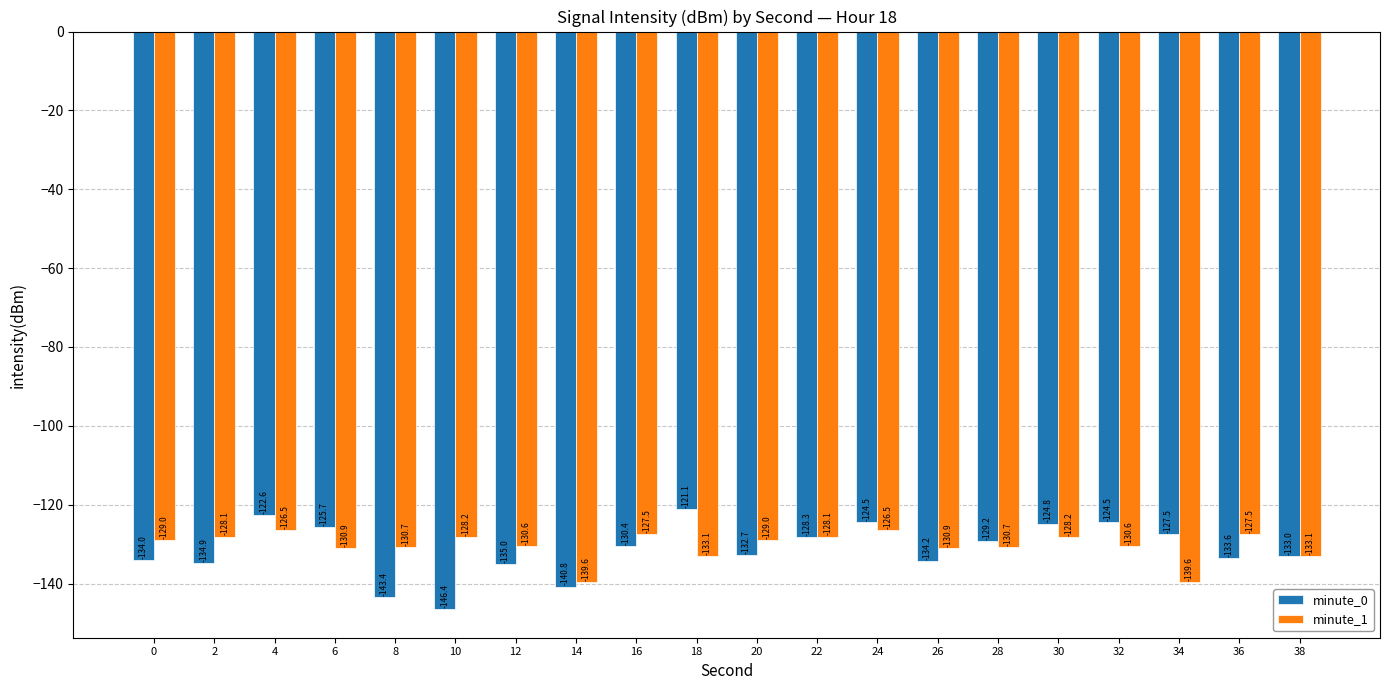

Between 0 and 24, which series saw the biggest shift?

minute_0